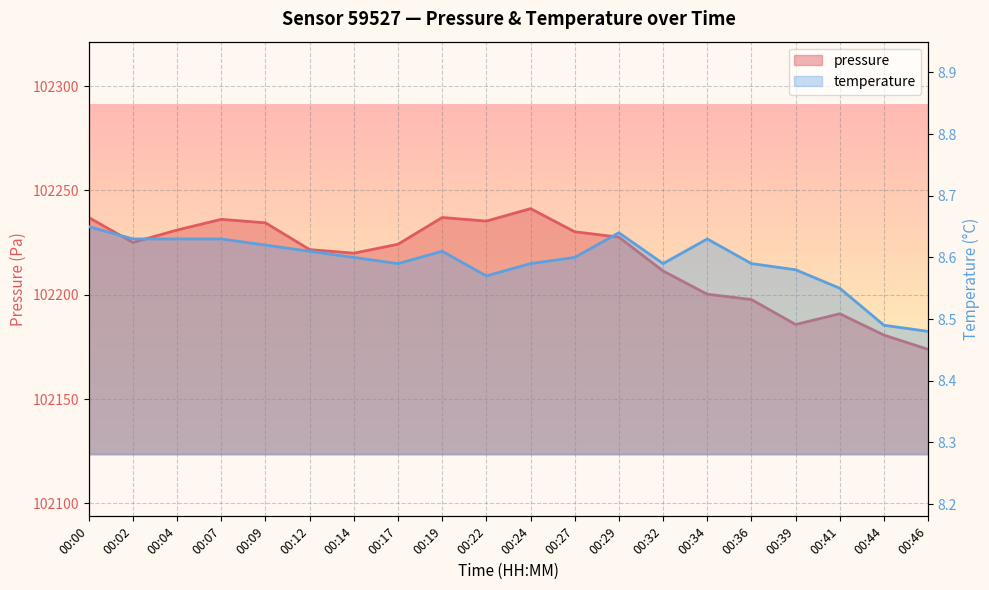

What is the difference between the maximum and second lowest values in the temperature series?

0.2